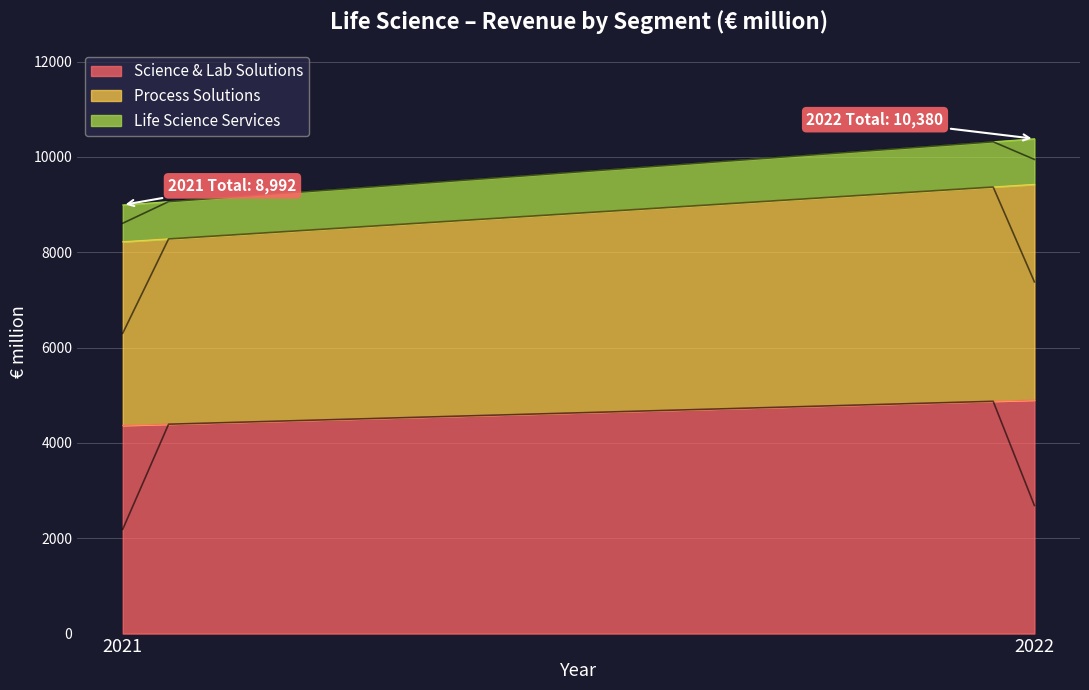

What is the total value across all series at 2022?

10380